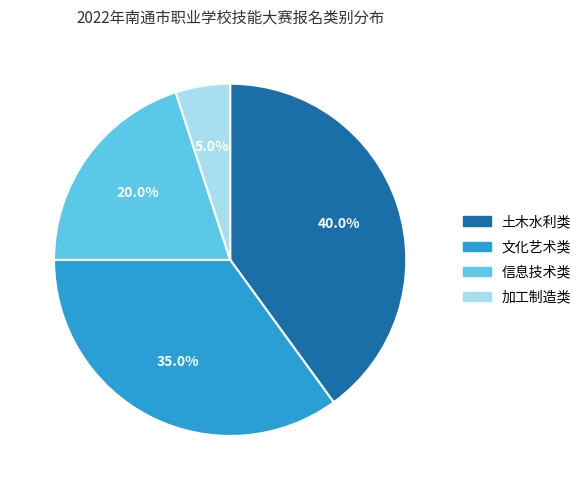

Is 信息技术类 the majority of the pie?

No